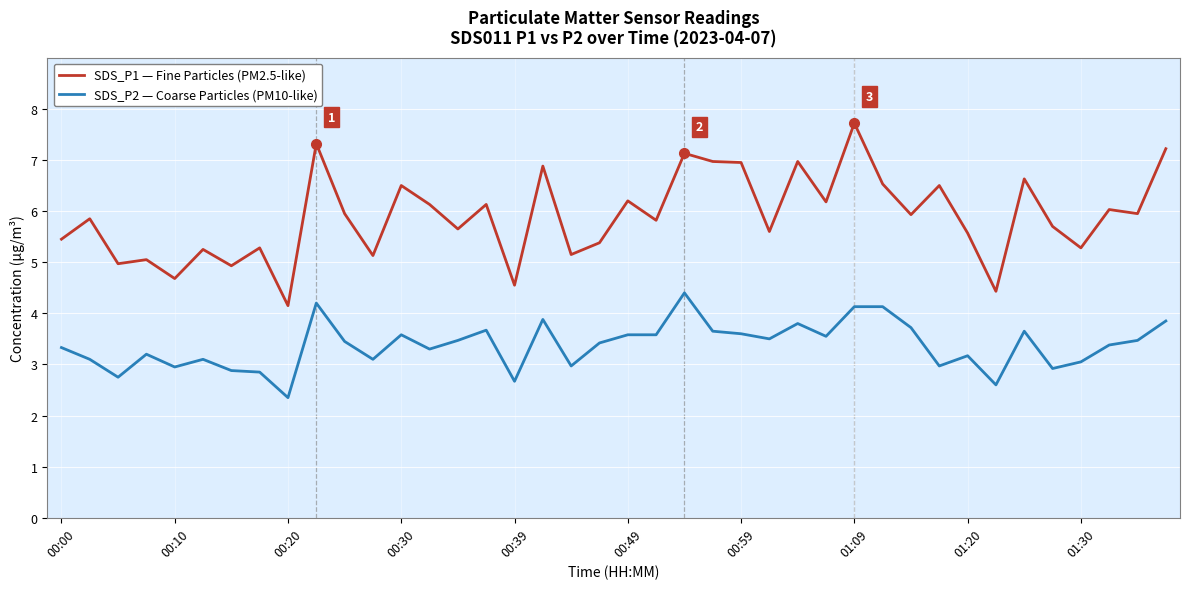

List the series in order of their peak value, highest first.

SDS_P1 — Fine Particles (PM2.5-like), SDS_P2 — Coarse Particles (PM10-like)